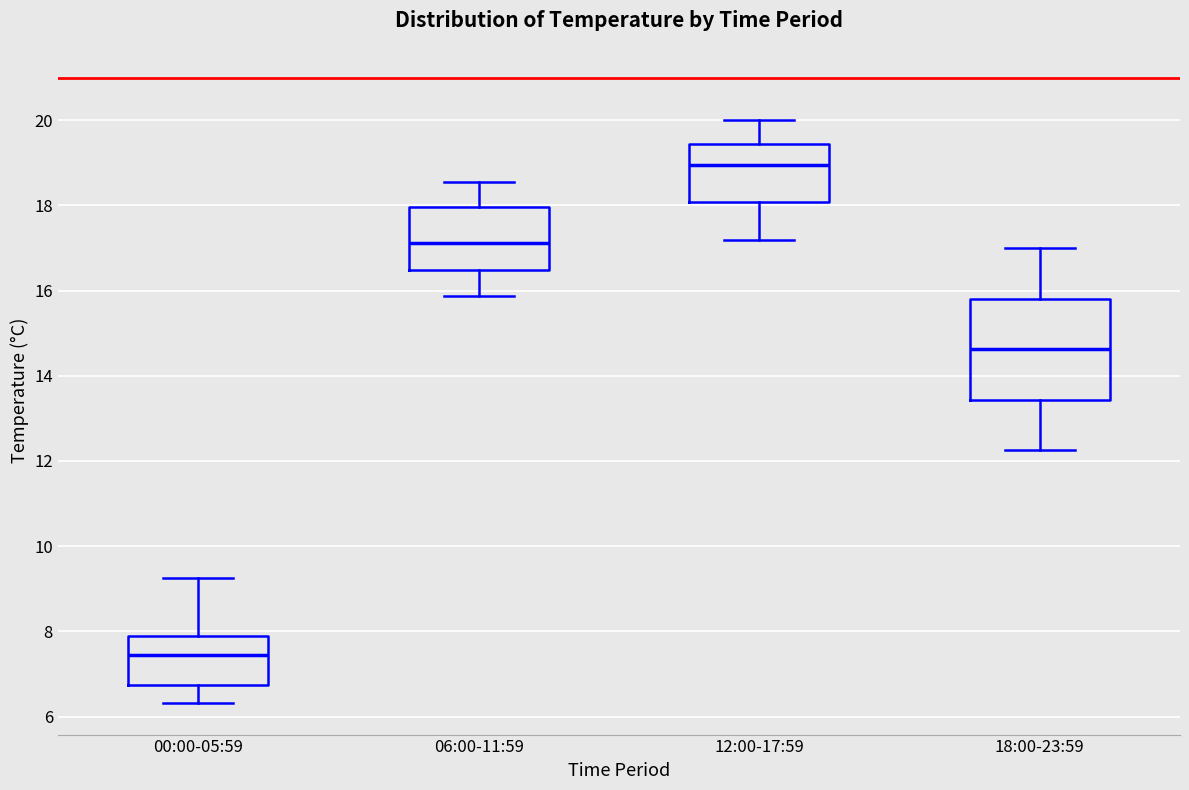

Reading left to right, transcribe this box plot: for each box, give where its median line is, the range the box spans, and where its two whiskers end, as read against the y-axis. The values are not printed on the chart, so give them approximately, as read against the axis.

00:00-05:59: median 7.4, box 6.8 to 7.8, whiskers 6.4 to 9.2
06:00-11:59: median 17.2, box 16.4 to 18.0, whiskers 15.8 to 18.6
12:00-17:59: median 19.0, box 18.0 to 19.4, whiskers 17.2 to 20.0
18:00-23:59: median 14.6, box 13.4 to 15.8, whiskers 12.2 to 17.0